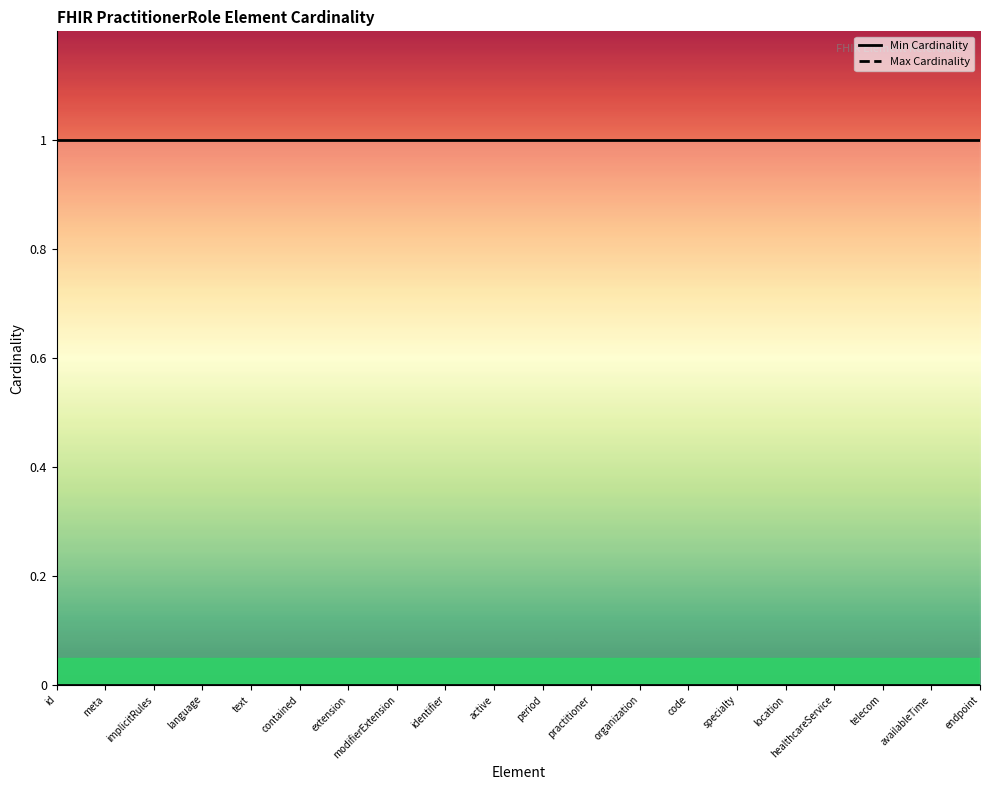

What is the difference between the highest and lowest values at period?

1